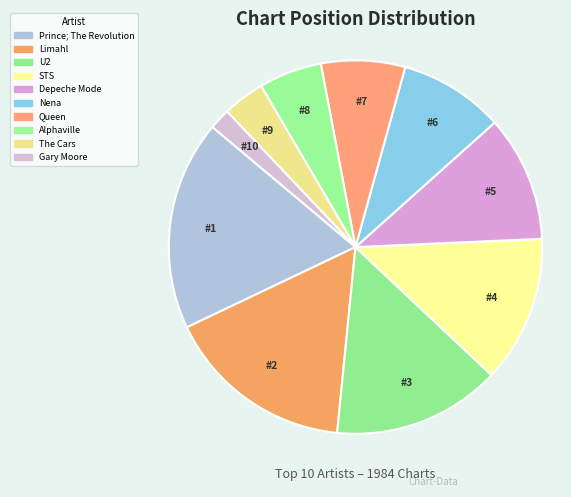

How many segments does this pie chart have?

10